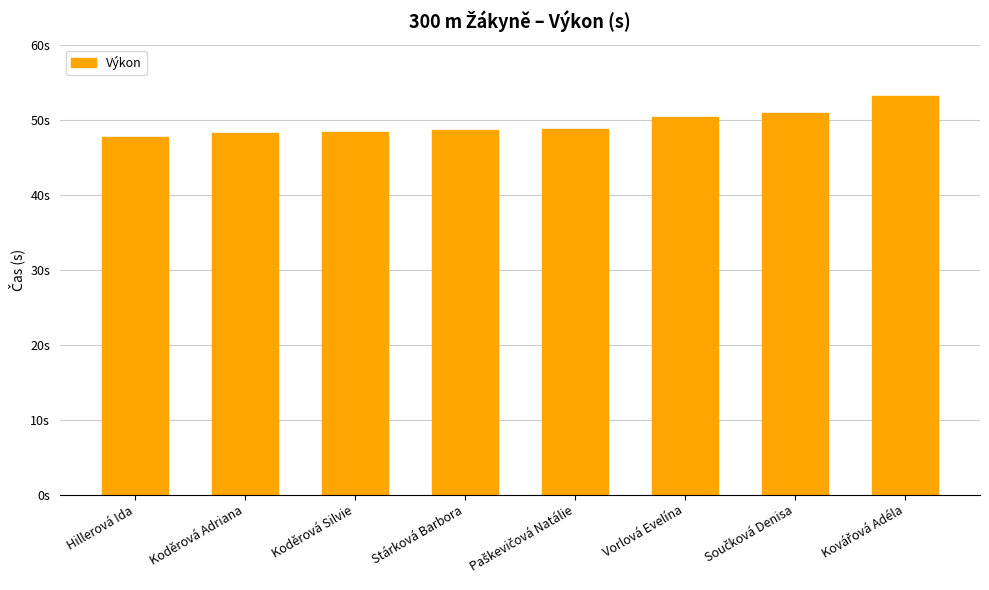

What is the maximum value shown in the chart?

53.2